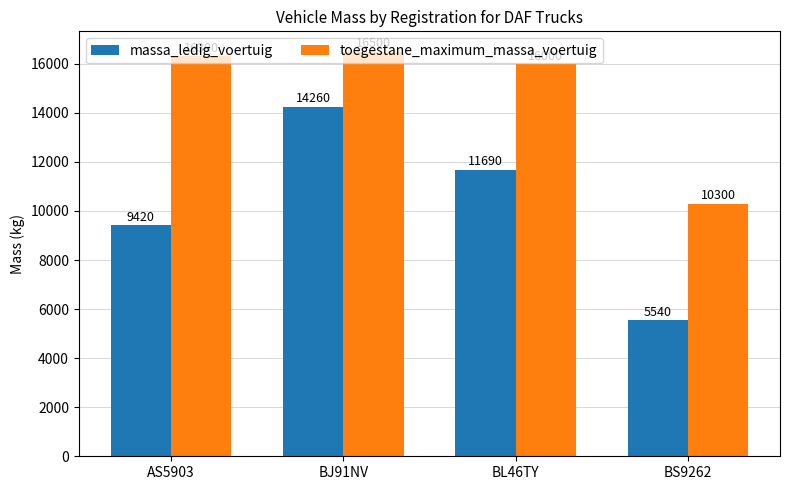

What is the label of the 2nd bar from the left?

BJ91NV